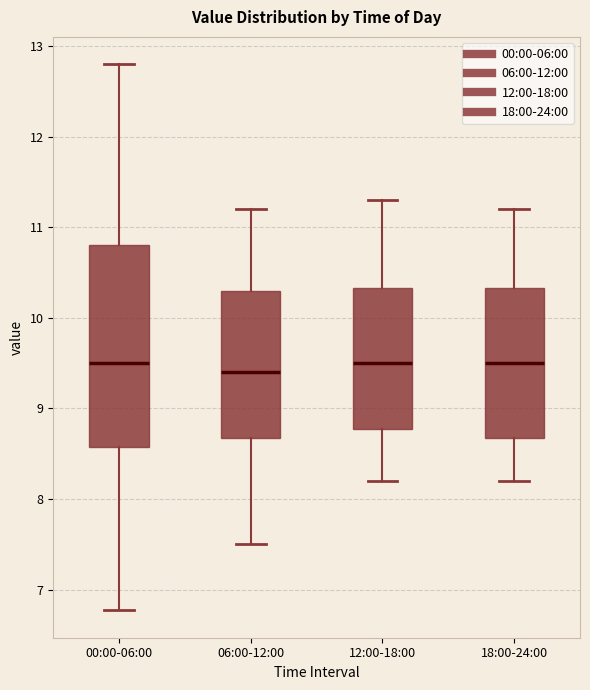

Reading left to right, transcribe this box plot: for each box, give where its median line is, the range the box spans, and where its two whiskers end, as read against the y-axis. The values are not printed on the chart, so give them approximately, as read against the axis.

00:00-06:00: median 9.5, box 8.6 to 10.8, whiskers 6.8 to 12.8
06:00-12:00: median 9.4, box 8.7 to 10.3, whiskers 7.5 to 11.2
12:00-18:00: median 9.5, box 8.8 to 10.3, whiskers 8.2 to 11.3
18:00-24:00: median 9.5, box 8.7 to 10.3, whiskers 8.2 to 11.2